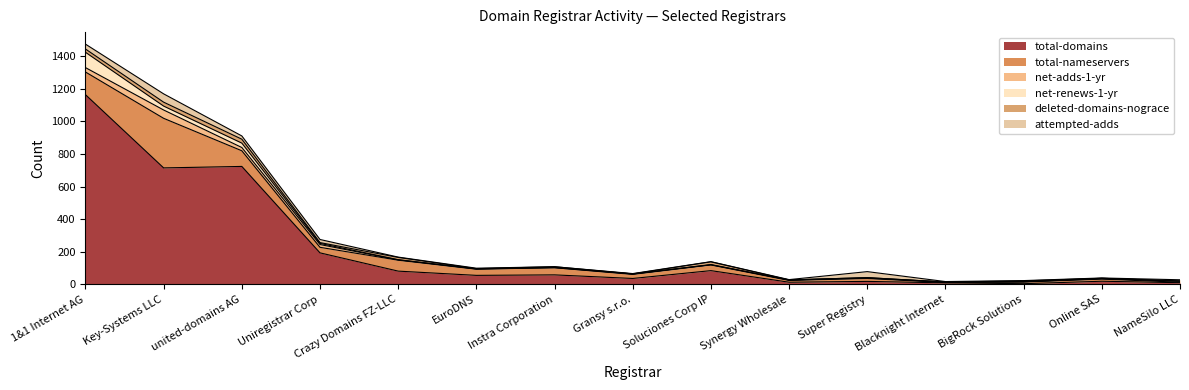

Which category has the lowest value in the total-nameservers series?

Blacknight Internet